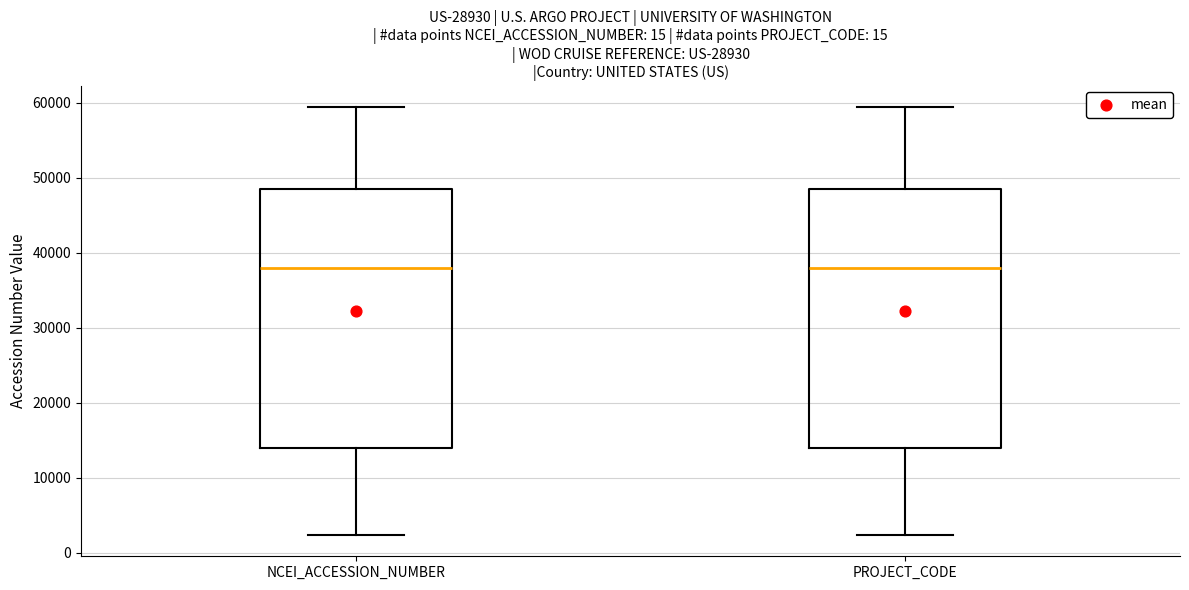

Where does the lower whisker of the box for PROJECT_CODE end on the y-axis? The values are not printed on the chart, so give them approximately, as read against the axis.

2000